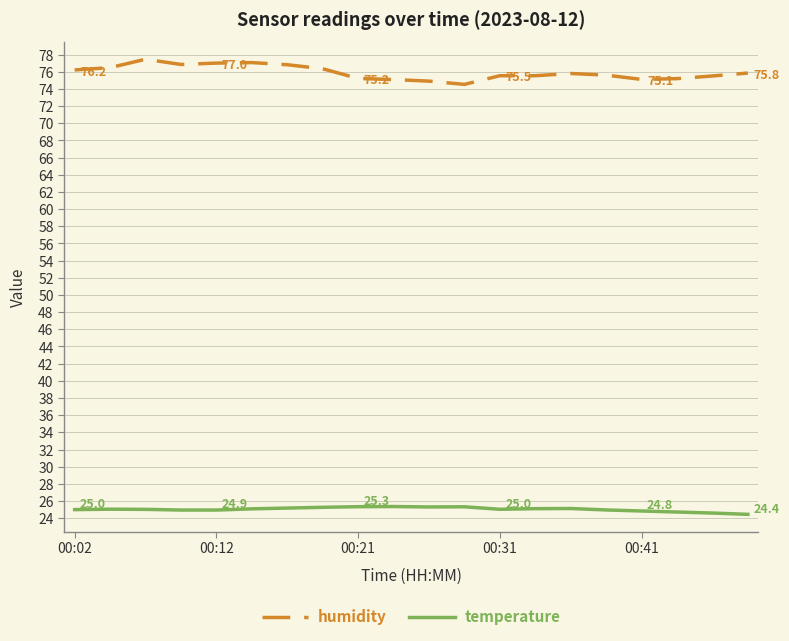

Which series has the largest range (max minus min)?

humidity